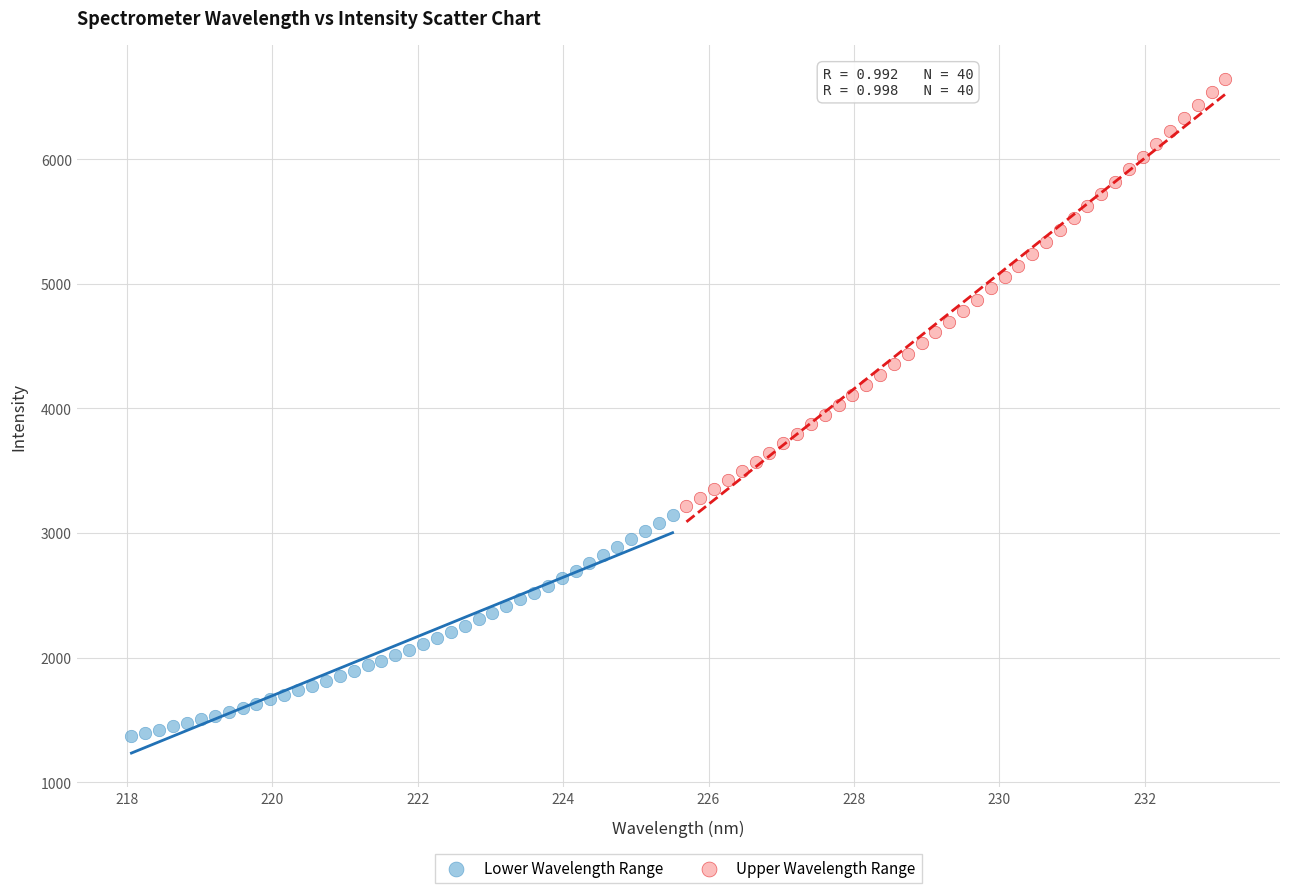

Which series contains the lowest Y value?

Lower Wavelength Range